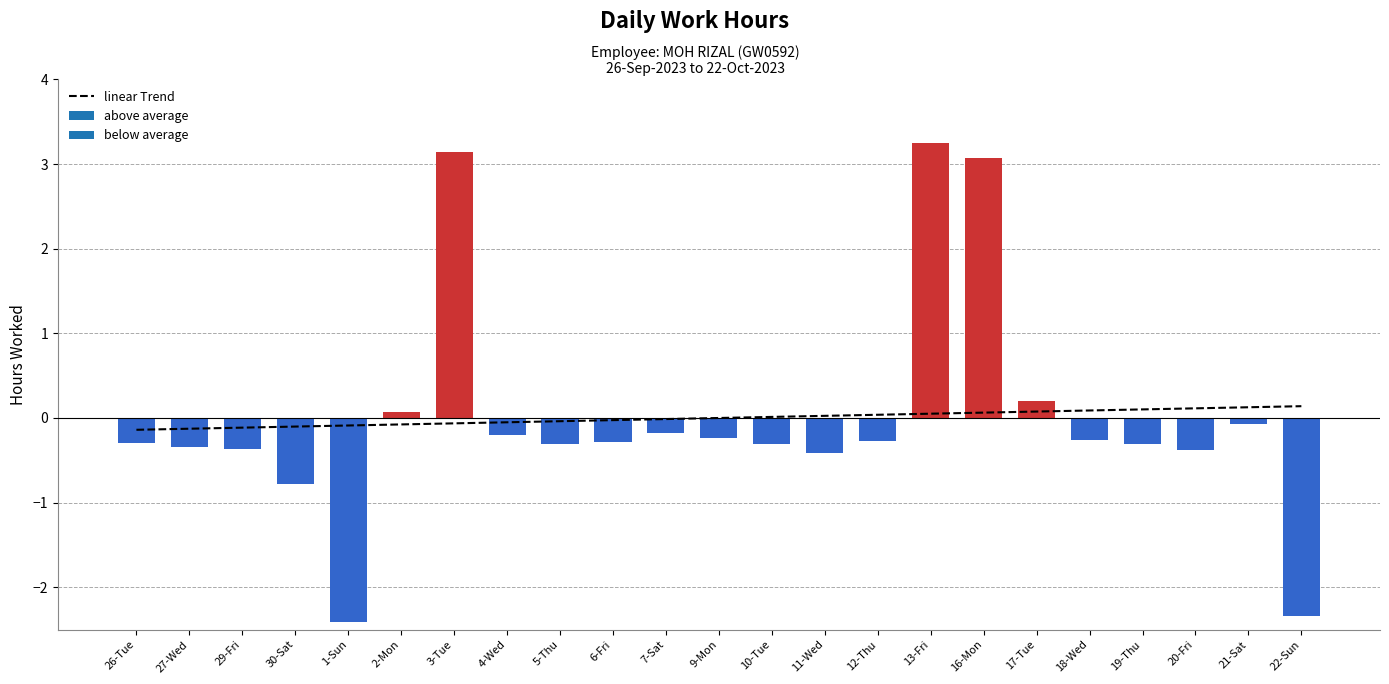

Rank the categories by value from lowest to highest.

1-Sun, 22-Sun, 30-Sat, 11-Wed, 20-Fri, 29-Fri, 27-Wed, 5-Thu, 10-Tue, 19-Thu, 26-Tue, 6-Fri, 12-Thu, 18-Wed, 9-Mon, 4-Wed, 7-Sat, 21-Sat, 2-Mon, 17-Tue, 16-Mon, 3-Tue, 13-Fri